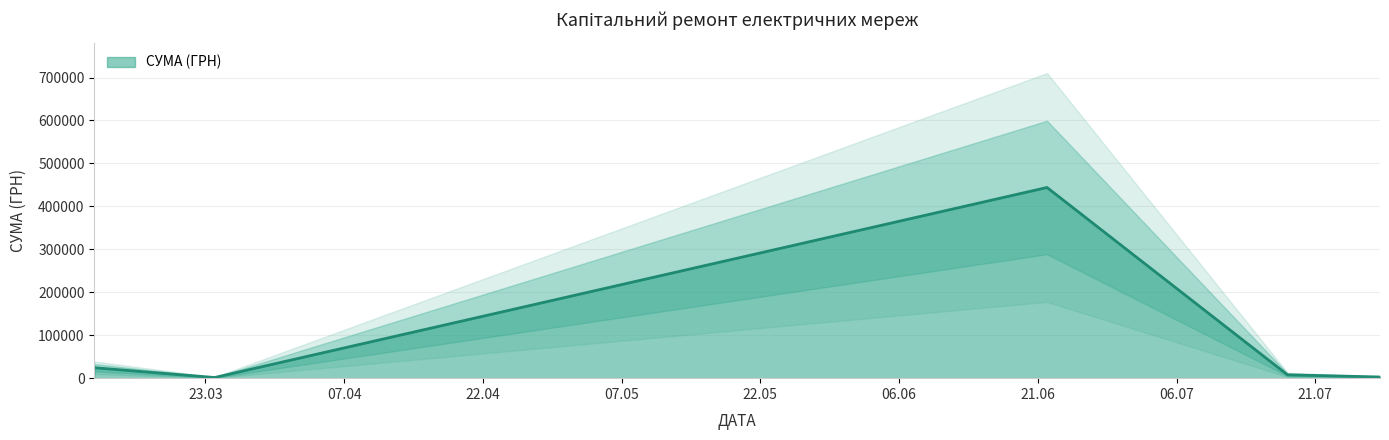

At which label does the data first exceed 7809?

11.03.2016